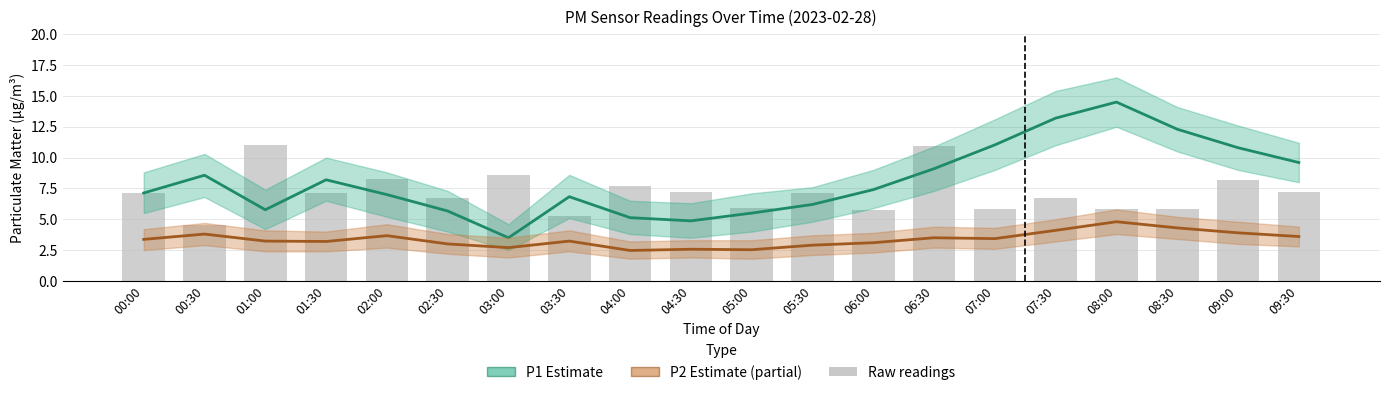

Reading left to right, extract all data points from this chart.

P1 (PM10): 00:00=7.1	00:30=8.6	01:00=5.8	01:30=8.2	02:00=7.0	02:30=5.7	03:00=3.5	03:30=6.8	04:00=5.1	04:30=4.9	05:00=5.5	05:30=6.2	06:00=7.4	06:30=9.1	07:00=11.0	07:30=13.2	08:00=14.5	08:30=12.3	09:00=10.8	09:30=9.6
P2 (PM2.5): 00:00=3.4	00:30=3.8	01:00=3.2	01:30=3.2	02:00=3.7	02:30=3.0	03:00=2.7	03:30=3.2	04:00=2.5	04:30=2.6	05:00=2.5	05:30=2.9	06:00=3.1	06:30=3.5	07:00=3.4	07:30=4.1	08:00=4.8	08:30=4.3	09:00=3.9	09:30=3.6
Raw P1 readings: 00:00=7.1	00:30=4.6	01:00=11.0	01:30=7.1	02:00=8.3	02:30=6.7	03:00=8.6	03:30=5.3	04:00=7.7	04:30=7.2	05:00=5.9	05:30=7.1	06:00=5.8	06:30=10.9	07:00=5.8	07:30=6.7	08:00=5.9	08:30=5.9	09:00=8.2	09:30=7.2